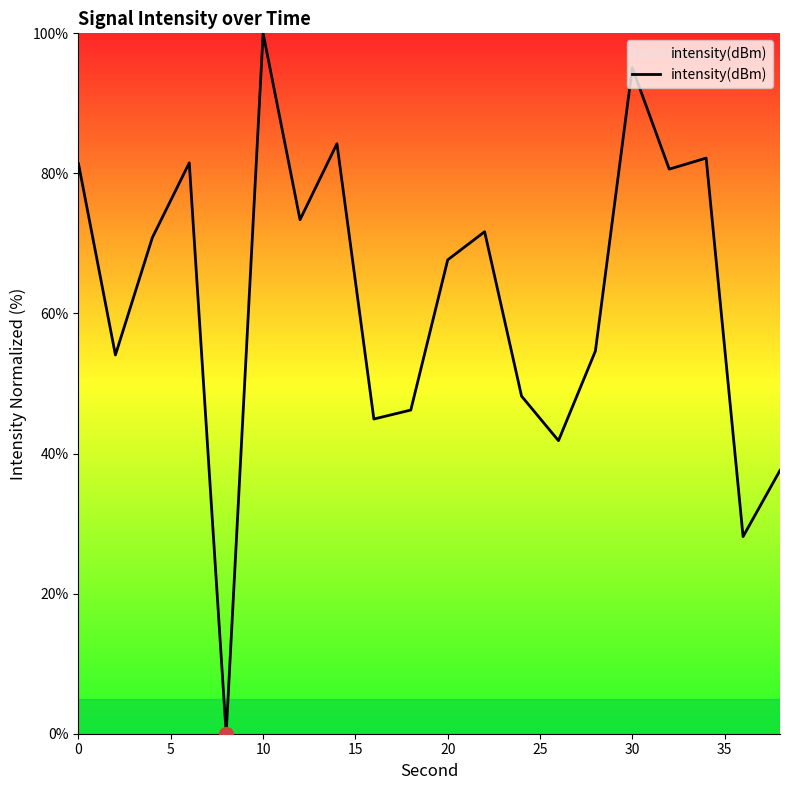

What is the difference between the maximum and minimum values?

100.0